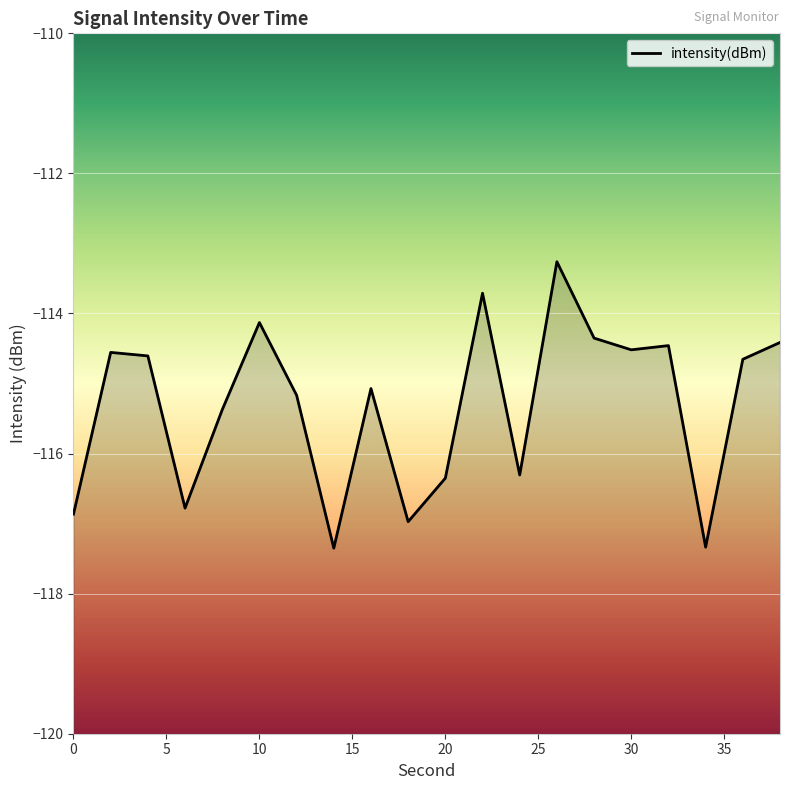

Where is the first local maximum?

2